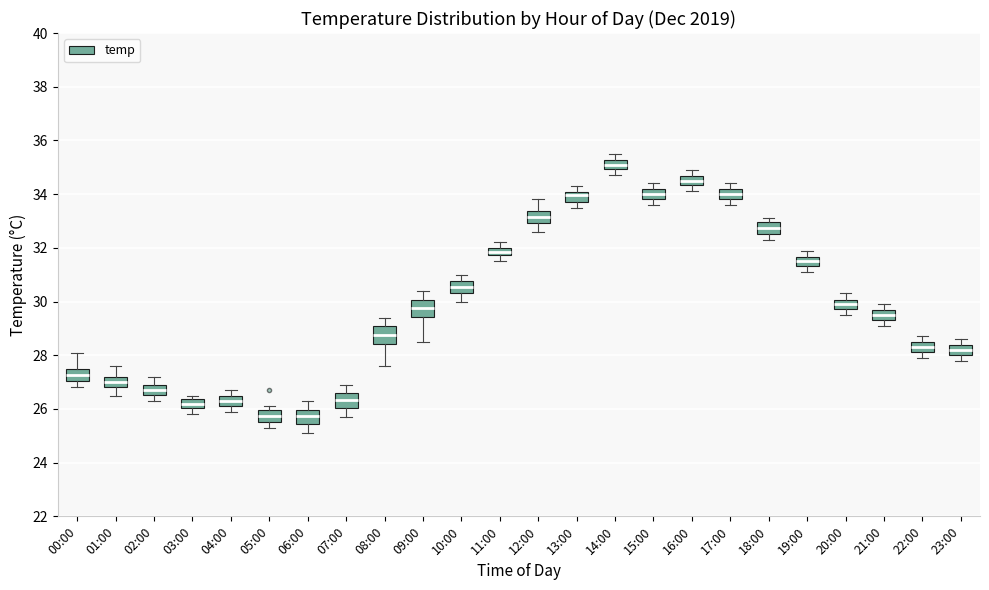

Where does the median line of the box for 15:00 sit on the y-axis? The values are not printed on the chart, so give them approximately, as read against the axis.

34.0